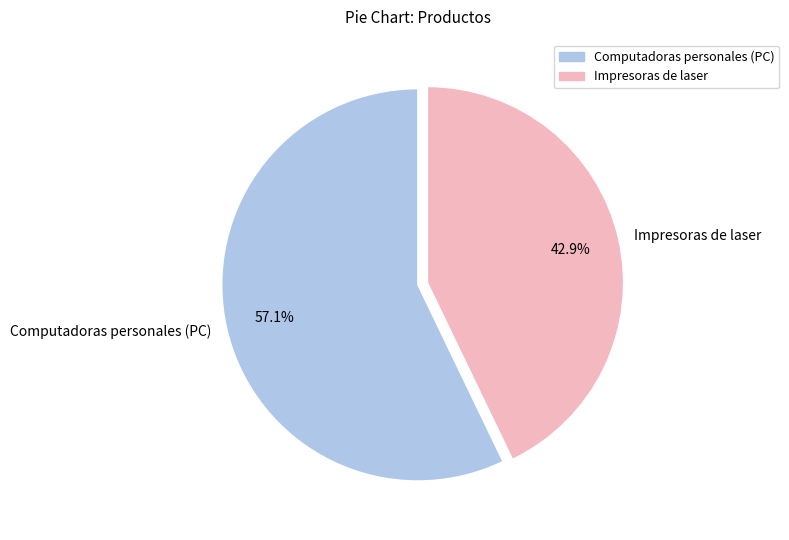

To the nearest percent, what percentage of the pie is Impresoras de laser?

43%